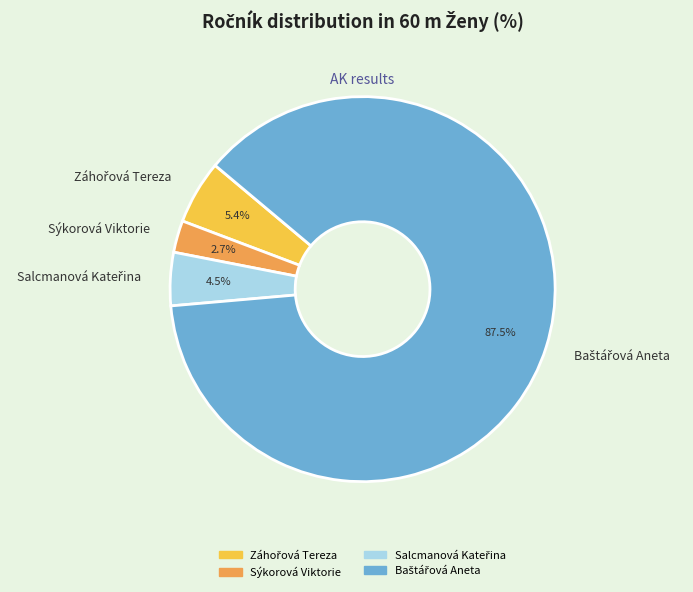

Is Sýkorová Viktorie the majority of the pie?

No